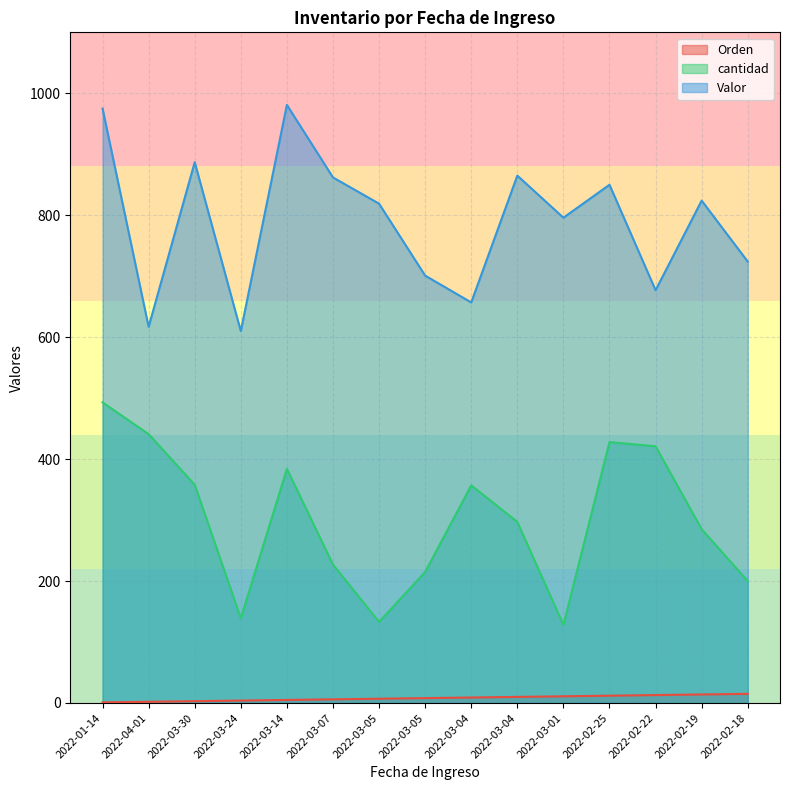

What is the spread (max minus min) of values at 2022-03-04?

648